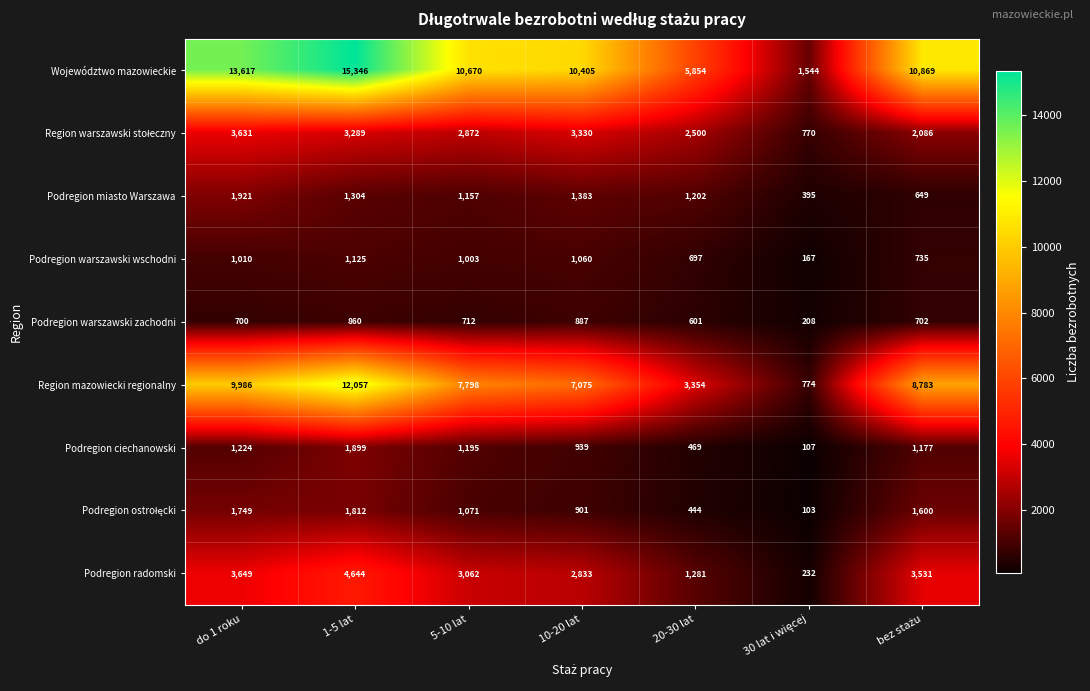

Which series has the largest range (max minus min)?

Województwo mazowieckie